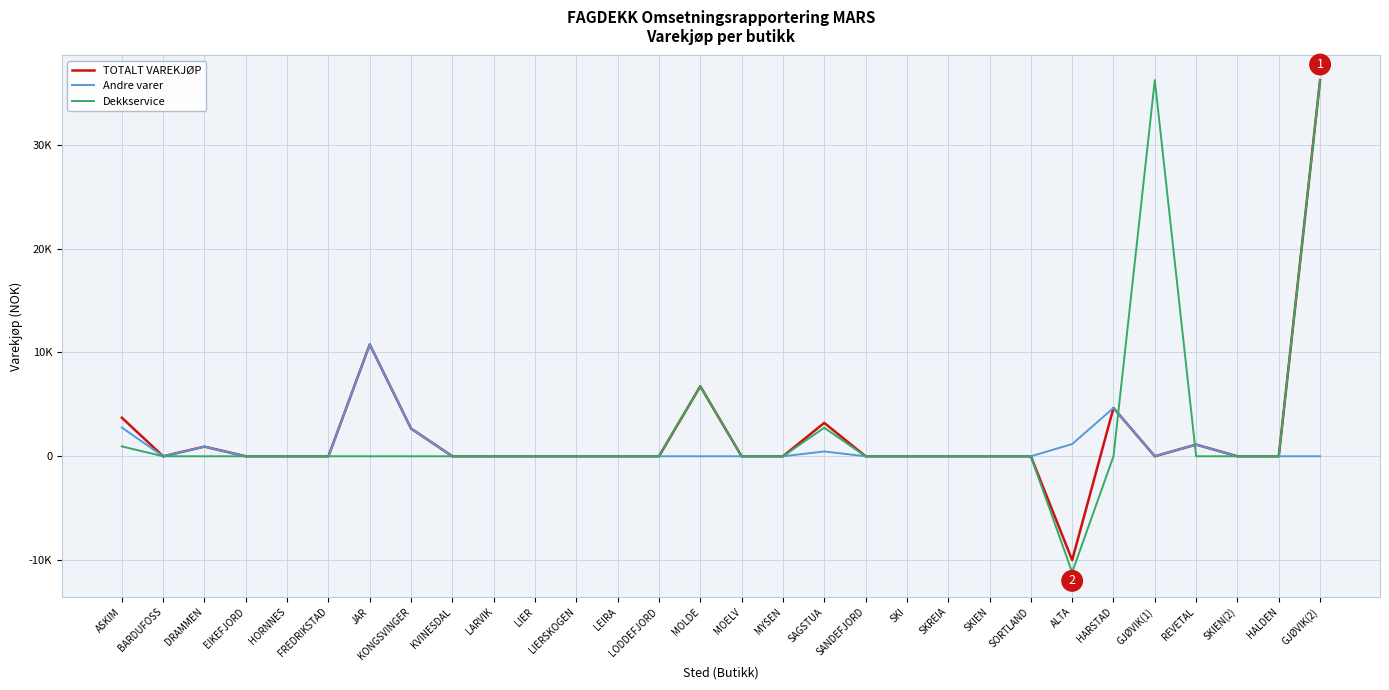

Which series has the largest total across all categories?

Dekkservice